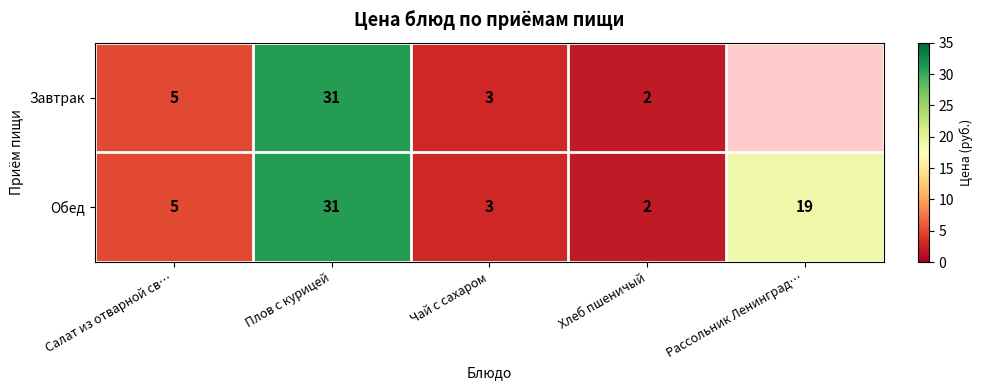

True or false: Обед has a value of 19 at Рассольник Ленинград….

True